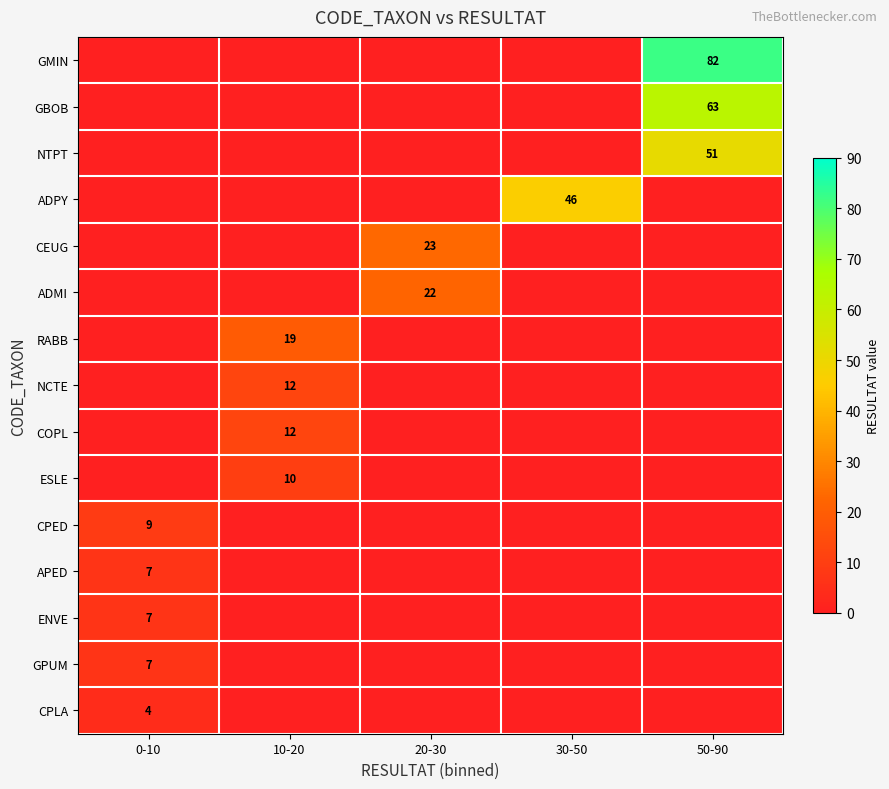

True or false: GBOB has a value of 63 at 50-90.

True